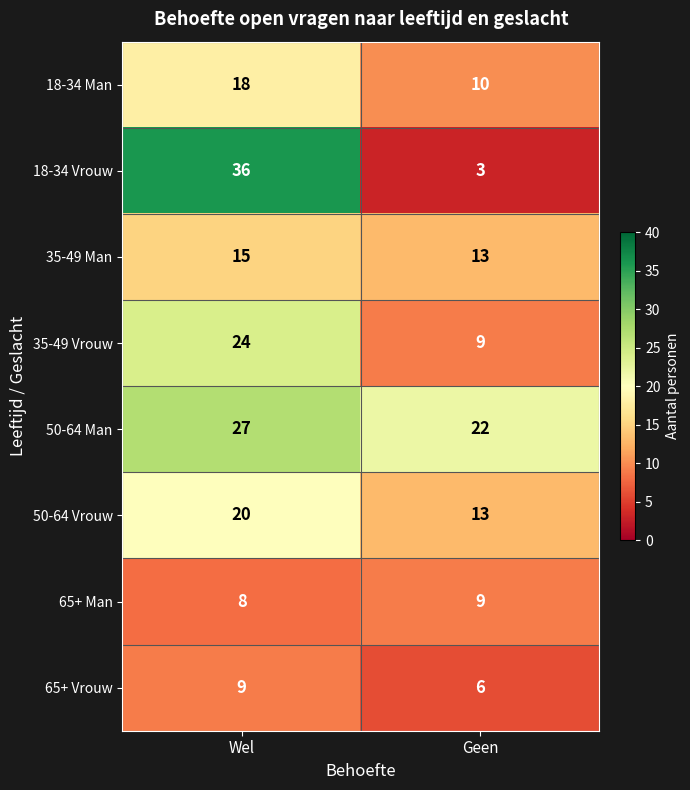

Read the 35-49 Vrouw value at Wel, to the nearest 10.

20